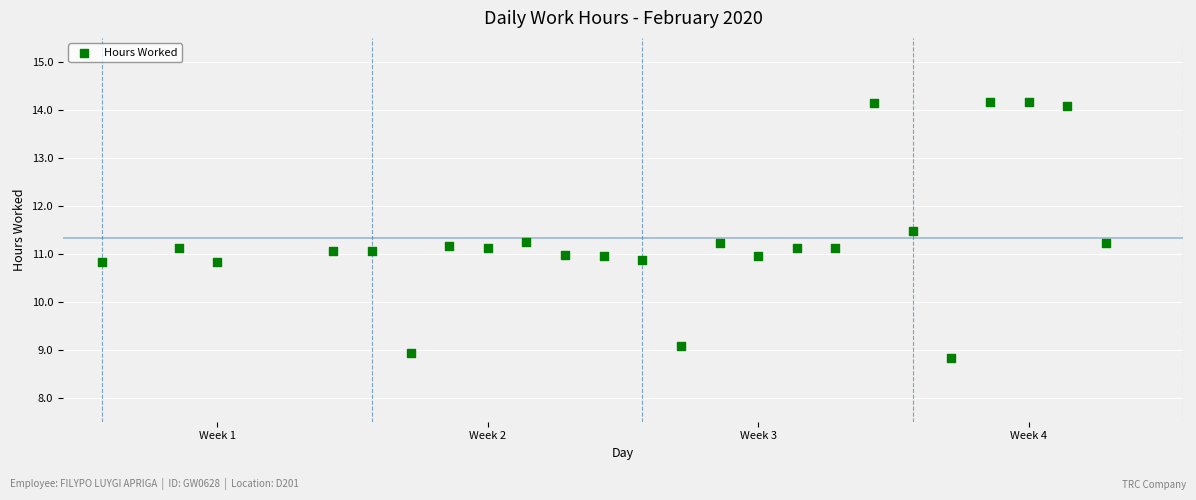

What is the range of Y values (max minus min)?

5.3